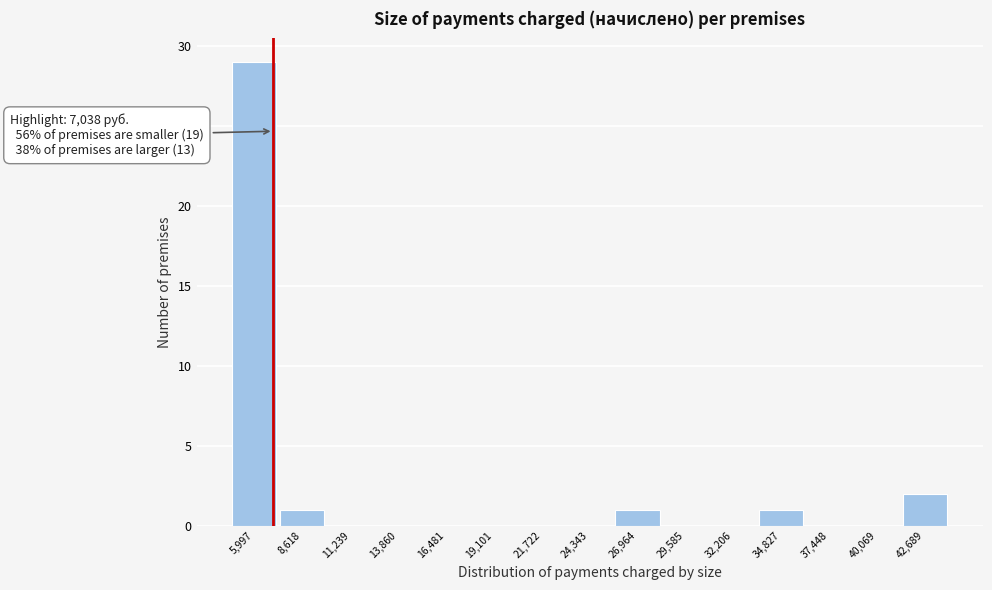

Over which range of the x-axis is the bar tallest?

4500 to 7500